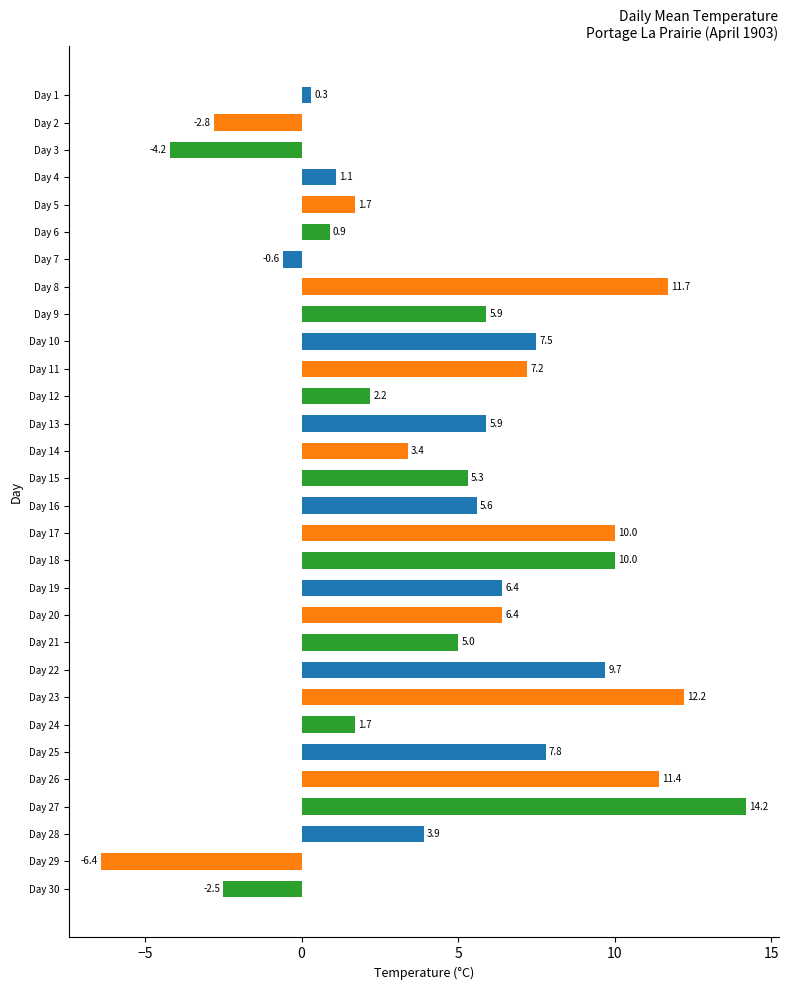

What is the value of the 14th bar from the top?

3.4